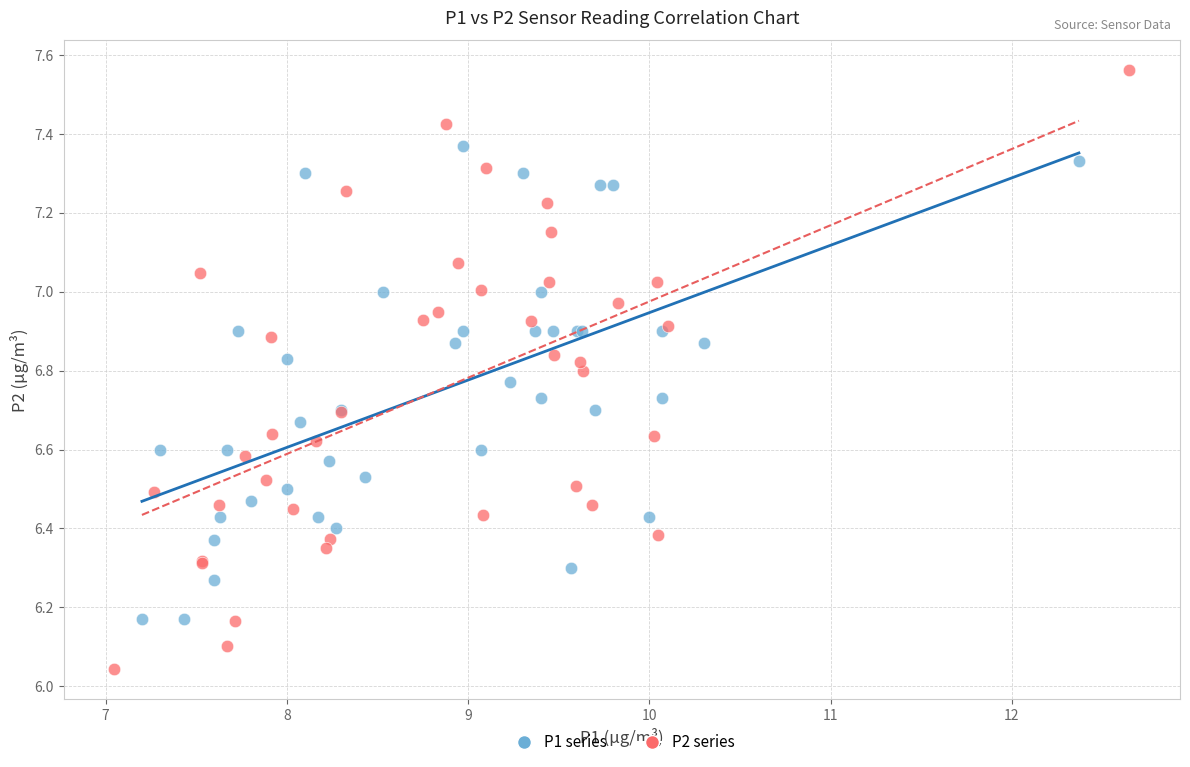

Which series has the widest spread of Y values?

P2 series